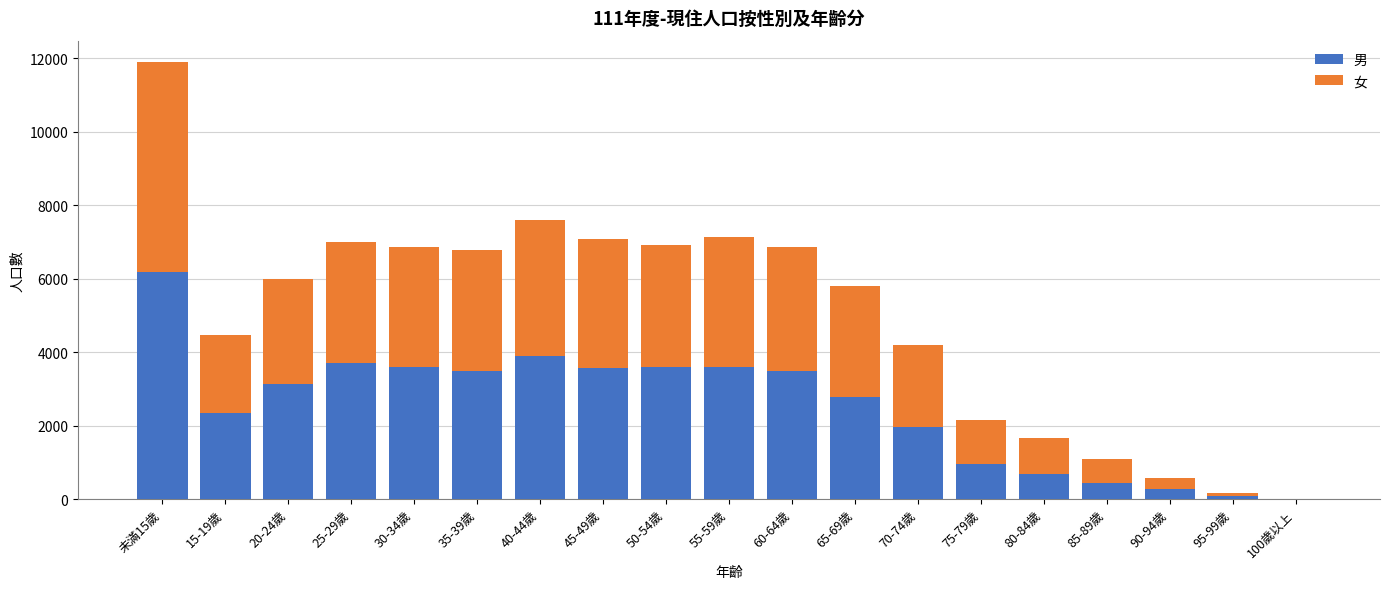

What is the maximum value for 男?

6192